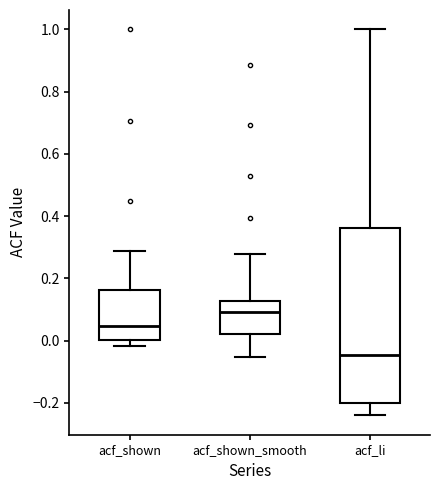

Which box has the lowest median line?

acf_li